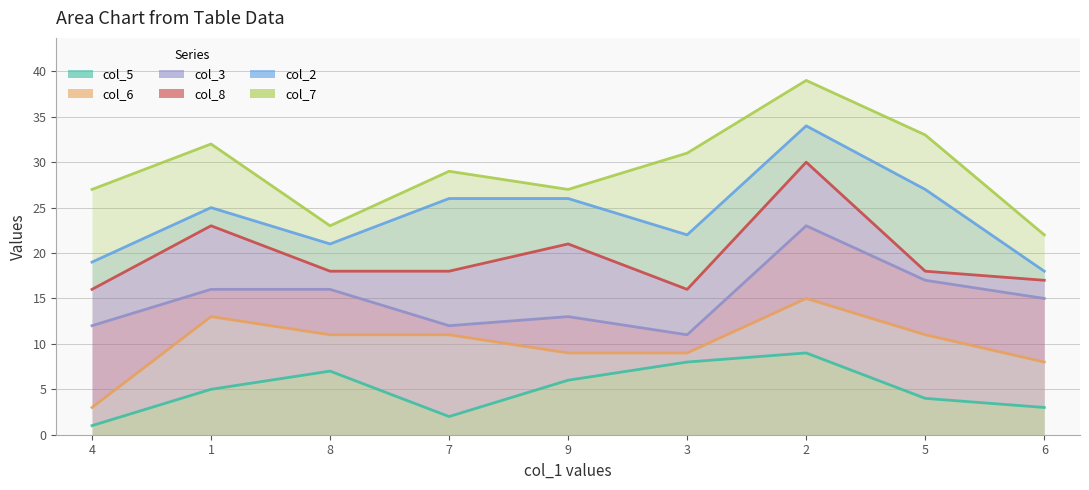

What position from the left is 1?

2